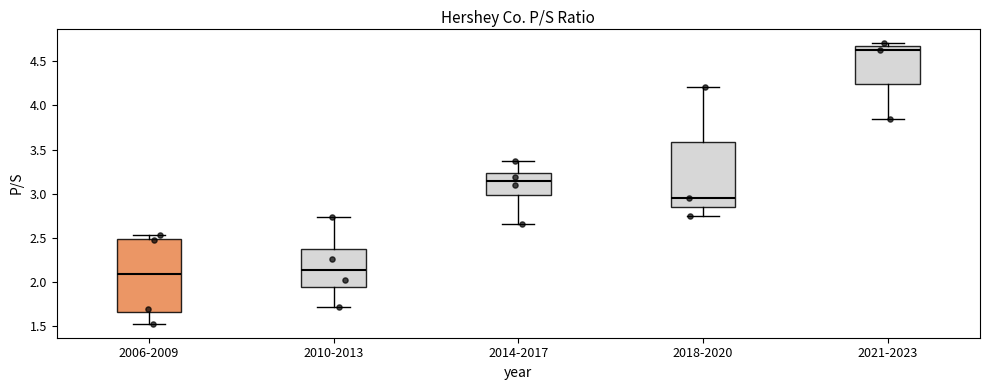

Reading left to right, read every box against the y-axis: the position of its median line, the range the box covers, and the ends of its whiskers. The values are not printed on the chart, so give them approximately, as read against the axis.

2006-2009: median 2.10, box 1.65 to 2.50, whiskers 1.55 to 2.55
2010-2013: median 2.15, box 1.95 to 2.40, whiskers 1.70 to 2.75
2014-2017: median 3.15, box 3.00 to 3.25, whiskers 2.65 to 3.35
2018-2020: median 2.95, box 2.85 to 3.60, whiskers 2.75 to 4.20
2021-2023: median 4.65 (just below the box's upper edge), box 4.25 to 4.65, whiskers 3.85 to 4.70